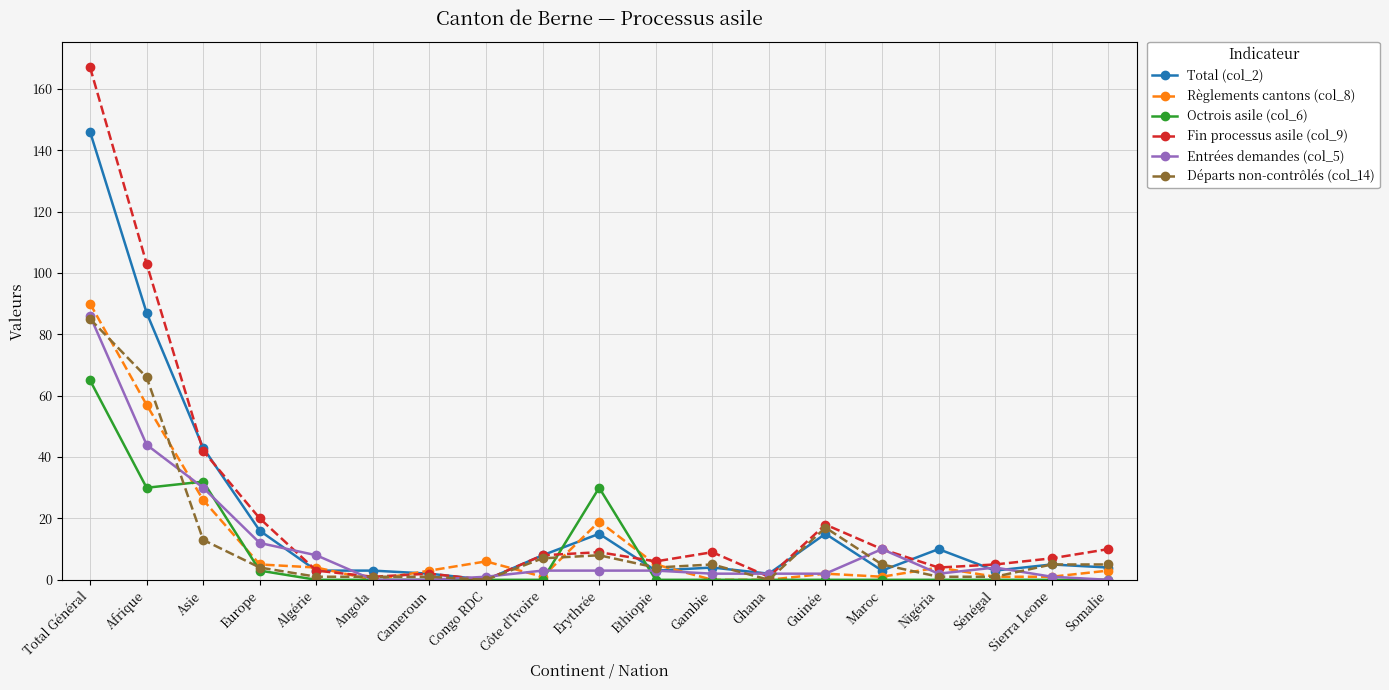

Reading left to right, what are all the values shown in this chart?

Total (col_2): 146	87	43	16	3	3	2	0	8	15	3	4	2	15	3	10	3	5	4
Règlements cantons (col_8): 90	57	26	5	4	0	3	6	1	19	5	0	0	2	1	4	1	1	3
Octrois asile (col_6): 65	30	32	3	0	0	0	0	0	30	0	0	0	0	0	0	0	0	0
Fin processus asile (col_9): 167	103	42	20	3	1	2	0	8	9	6	9	1	18	10	4	5	7	10
Entrées demandes (col_5): 86	44	30	12	8	0	0	1	3	3	3	2	2	2	10	2	4	1	0
Départs non-contrôlés (col_14): 85	66	13	4	1	1	1	0	7	8	4	5	0	17	5	1	1	5	5